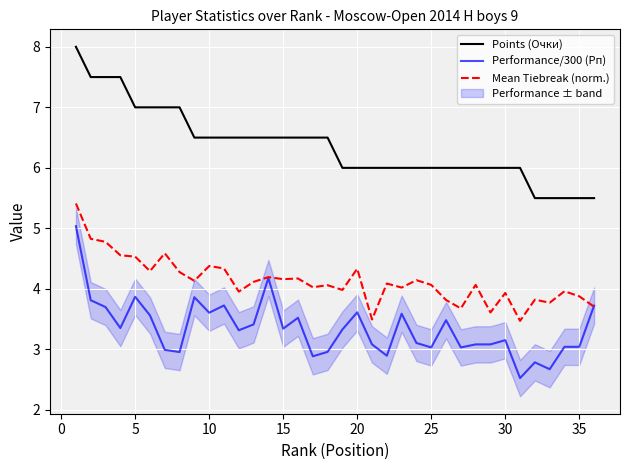

True or false: Mean Tiebreak (norm.) has more than 2 interior local peaks.

True